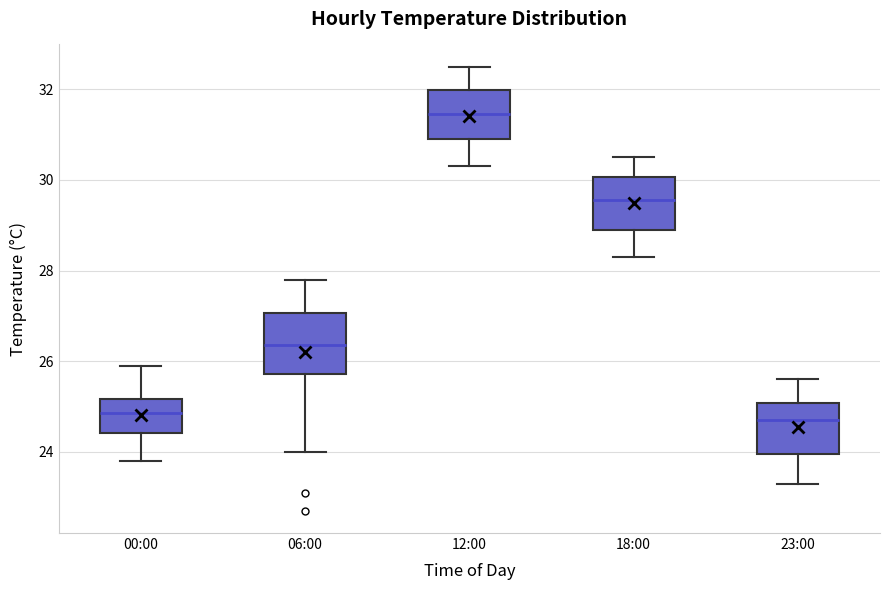

Reading left to right, transcribe this box plot: for each box, give where its median line is, the range the box spans, and where its two whiskers end, as read against the y-axis. The values are not printed on the chart, so give them approximately, as read against the axis.

00:00: median 24.8, box 24.4 to 25.2, whiskers 23.8 to 26.0
06:00: median 26.4, box 25.8 to 27.0, whiskers 24.0 to 27.8
12:00: median 31.4, box 31.0 to 32.0, whiskers 30.4 to 32.6
18:00: median 29.6, box 29.0 to 30.0, whiskers 28.4 to 30.6
23:00: median 24.8, box 24.0 to 25.0, whiskers 23.4 to 25.6